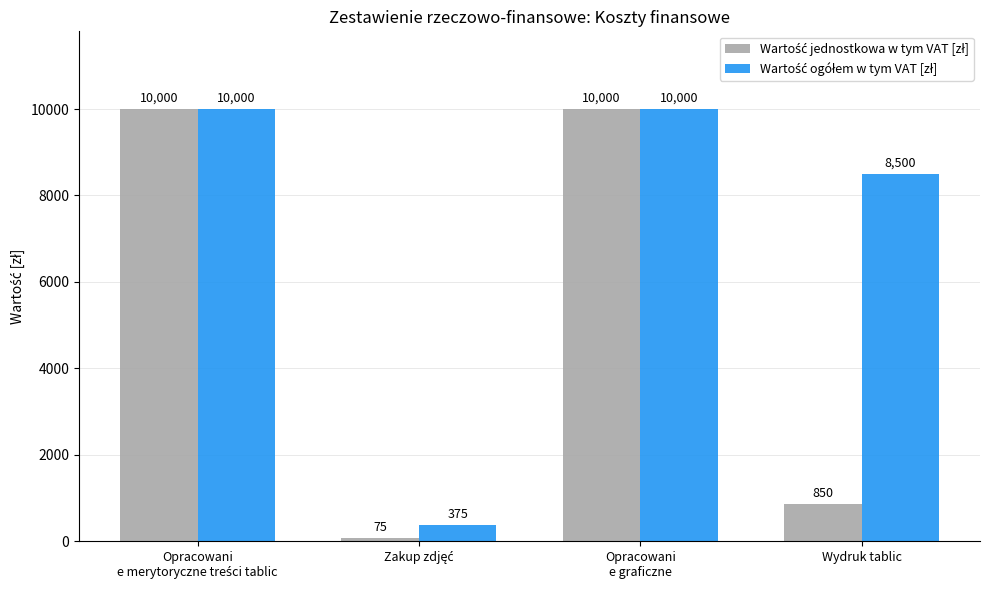

At how many categories does at least one series exceed 965?

3